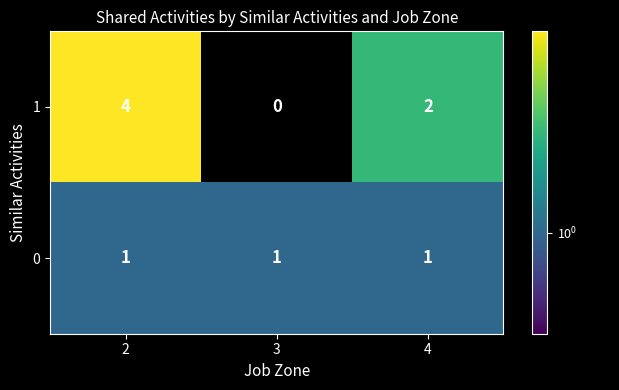

Rank the series by their average value, from lowest to highest.

0, 1